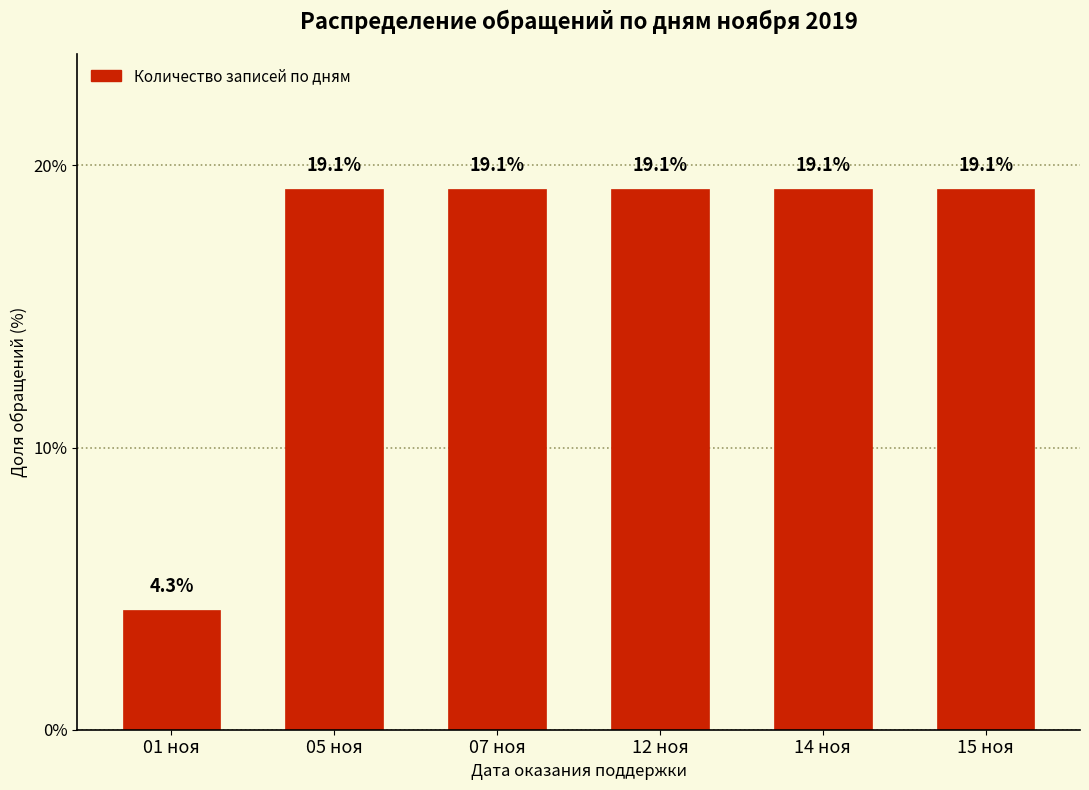

Reading left to right, list all the values displayed in this chart.

4.3	19.1	19.1	19.1	19.1	19.1